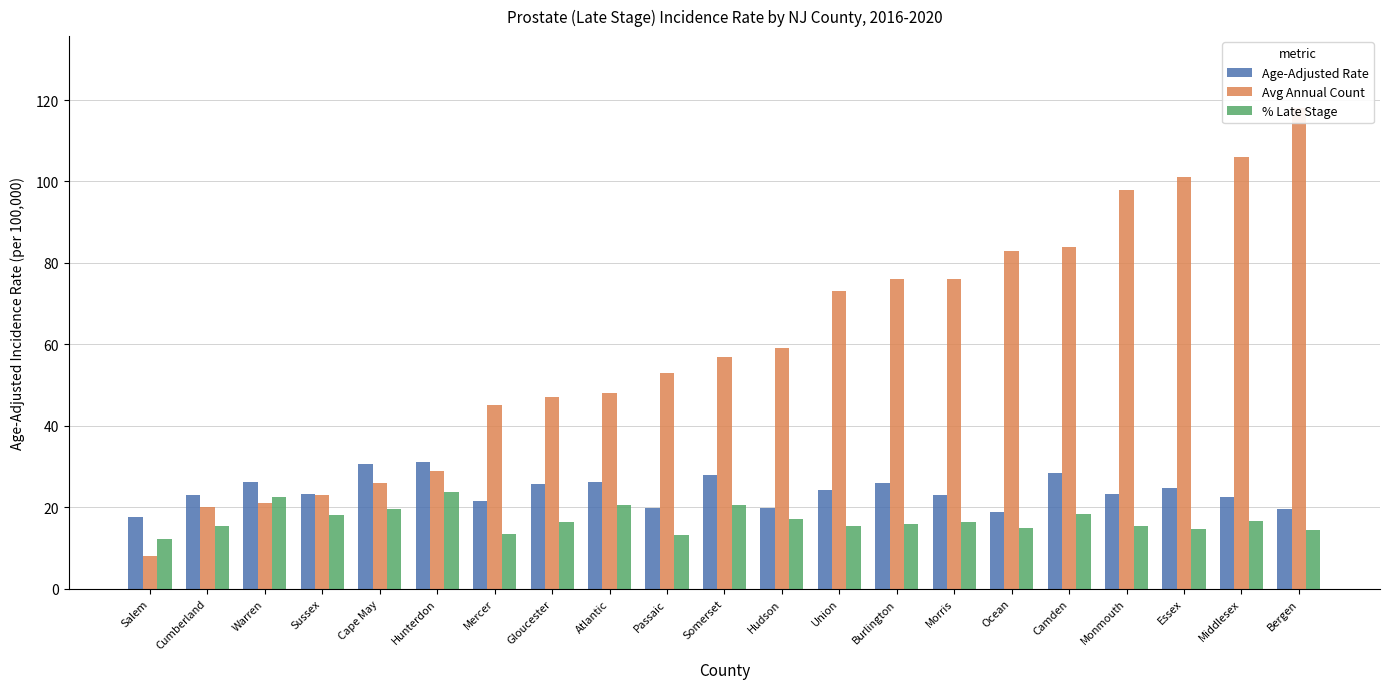

Reading left to right, transcribe all the data shown in this chart.

Age-Adjusted Rate: 17.5	23.0	26.3	23.2	30.7	31.2	21.5	25.8	26.1	19.7	27.9	19.8	24.3	25.9	23.0	18.9	28.3	23.3	24.7	22.4	19.6
Avg Annual Count: 8.0	20.0	21.0	23.0	26.0	29.0	45.0	47.0	48.0	53.0	57.0	59.0	73.0	76.0	76.0	83.0	84.0	98.0	101.0	106.0	118.0
% Late Stage: 12.1	15.3	22.6	18.0	19.5	23.7	13.4	16.4	20.6	13.1	20.5	17.1	15.3	15.8	16.4	14.8	18.3	15.4	14.7	16.5	14.4